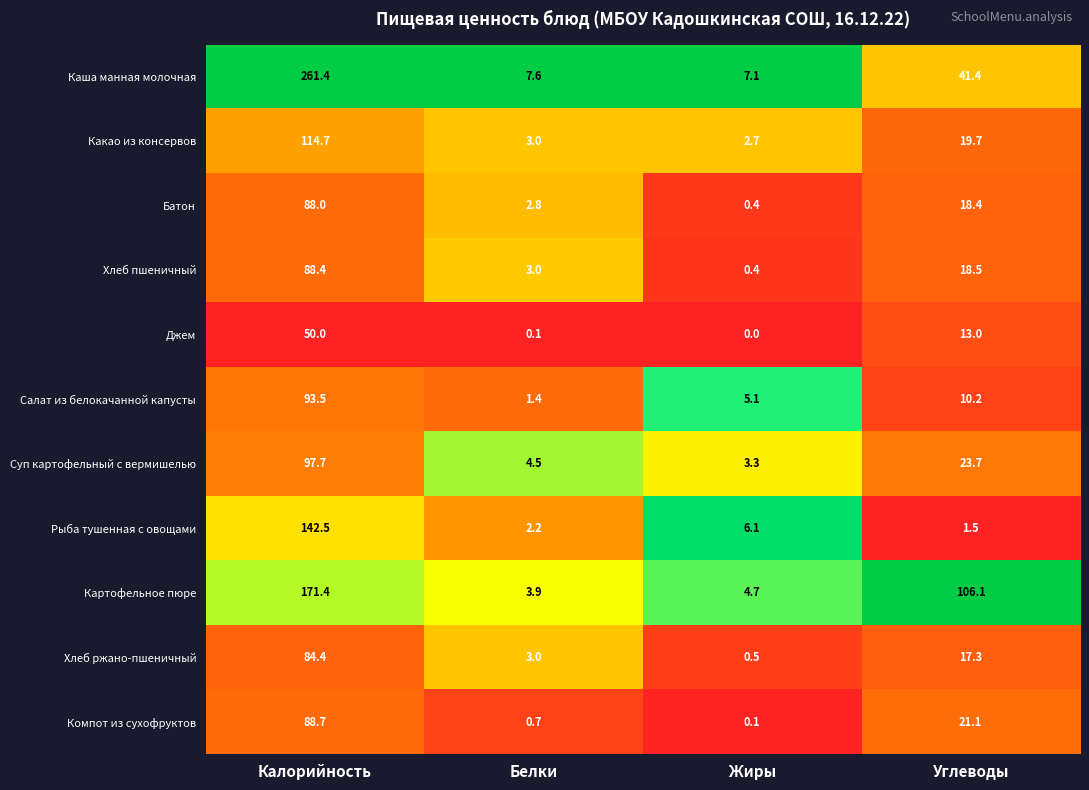

What is the difference between the second highest and minimum values in the Батон series?

18.0